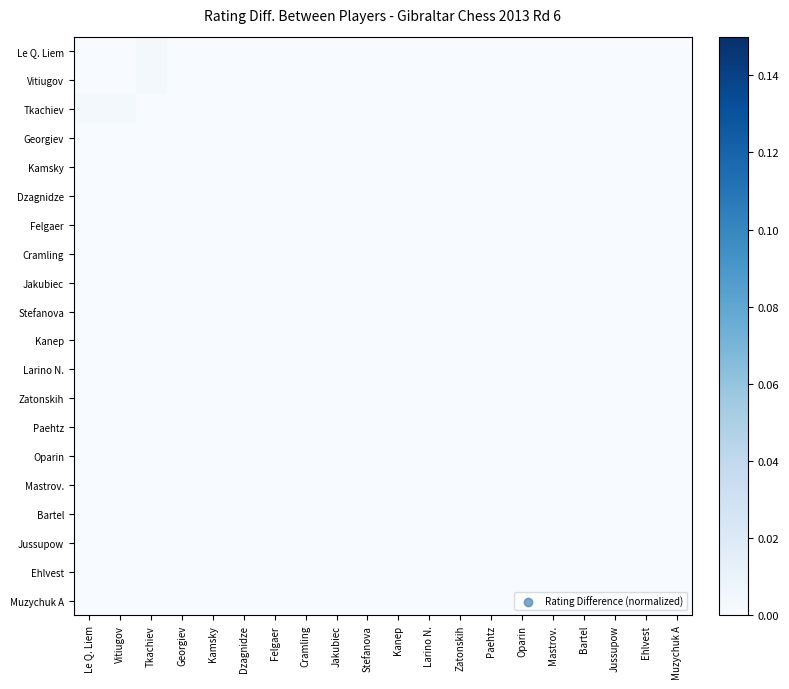

Reading left to right, extract all data points from this chart.

Le Q. Liem: Le Q. Liem=0.0	Vitiugov=0.0	Tkachiev=0.0	Georgiev=0.0	Kamsky=0.0	Dzagnidze=0.0	Felgaer=0.0	Cramling=0.0	Jakubiec=0.0	Stefanova=0.0	Kanep=0.0	Larino N.=0.0	Zatonskih=0.0	Paehtz=0.0	Oparin=0.0	Mastrov.=0.0	Bartel=0.0	Jussupow=0.0	Ehlvest=0.0	Muzychuk A=0.0
Vitiugov: Le Q. Liem=0.0	Vitiugov=0.0	Tkachiev=0.0	Georgiev=0.0	Kamsky=0.0	Dzagnidze=0.0	Felgaer=0.0	Cramling=0.0	Jakubiec=0.0	Stefanova=0.0	Kanep=0.0	Larino N.=0.0	Zatonskih=0.0	Paehtz=0.0	Oparin=0.0	Mastrov.=0.0	Bartel=0.0	Jussupow=0.0	Ehlvest=0.0	Muzychuk A=0.0
Tkachiev: Le Q. Liem=0.0	Vitiugov=0.0	Tkachiev=0.0	Georgiev=0.0	Kamsky=0.0	Dzagnidze=0.0	Felgaer=0.0	Cramling=0.0	Jakubiec=0.0	Stefanova=0.0	Kanep=0.0	Larino N.=0.0	Zatonskih=0.0	Paehtz=0.0	Oparin=0.0	Mastrov.=0.0	Bartel=0.0	Jussupow=0.0	Ehlvest=0.0	Muzychuk A=0.0
Georgiev: Le Q. Liem=0.0	Vitiugov=0.0	Tkachiev=0.0	Georgiev=0.0	Kamsky=0.0	Dzagnidze=0.0	Felgaer=0.0	Cramling=0.0	Jakubiec=0.0	Stefanova=0.0	Kanep=0.0	Larino N.=0.0	Zatonskih=0.0	Paehtz=0.0	Oparin=0.0	Mastrov.=0.0	Bartel=0.0	Jussupow=0.0	Ehlvest=0.0	Muzychuk A=0.0
Kamsky: Le Q. Liem=0.0	Vitiugov=0.0	Tkachiev=0.0	Georgiev=0.0	Kamsky=0.0	Dzagnidze=0.0	Felgaer=0.0	Cramling=0.0	Jakubiec=0.0	Stefanova=0.0	Kanep=0.0	Larino N.=0.0	Zatonskih=0.0	Paehtz=0.0	Oparin=0.0	Mastrov.=0.0	Bartel=0.0	Jussupow=0.0	Ehlvest=0.0	Muzychuk A=0.0
Dzagnidze: Le Q. Liem=0.0	Vitiugov=0.0	Tkachiev=0.0	Georgiev=0.0	Kamsky=0.0	Dzagnidze=0.0	Felgaer=0.0	Cramling=0.0	Jakubiec=0.0	Stefanova=0.0	Kanep=0.0	Larino N.=0.0	Zatonskih=0.0	Paehtz=0.0	Oparin=0.0	Mastrov.=0.0	Bartel=0.0	Jussupow=0.0	Ehlvest=0.0	Muzychuk A=0.0
Felgaer: Le Q. Liem=0.0	Vitiugov=0.0	Tkachiev=0.0	Georgiev=0.0	Kamsky=0.0	Dzagnidze=0.0	Felgaer=0.0	Cramling=0.0	Jakubiec=0.0	Stefanova=0.0	Kanep=0.0	Larino N.=0.0	Zatonskih=0.0	Paehtz=0.0	Oparin=0.0	Mastrov.=0.0	Bartel=0.0	Jussupow=0.0	Ehlvest=0.0	Muzychuk A=0.0
Cramling: Le Q. Liem=0.0	Vitiugov=0.0	Tkachiev=0.0	Georgiev=0.0	Kamsky=0.0	Dzagnidze=0.0	Felgaer=0.0	Cramling=0.0	Jakubiec=0.0	Stefanova=0.0	Kanep=0.0	Larino N.=0.0	Zatonskih=0.0	Paehtz=0.0	Oparin=0.0	Mastrov.=0.0	Bartel=0.0	Jussupow=0.0	Ehlvest=0.0	Muzychuk A=0.0
Jakubiec: Le Q. Liem=0.0	Vitiugov=0.0	Tkachiev=0.0	Georgiev=0.0	Kamsky=0.0	Dzagnidze=0.0	Felgaer=0.0	Cramling=0.0	Jakubiec=0.0	Stefanova=0.0	Kanep=0.0	Larino N.=0.0	Zatonskih=0.0	Paehtz=0.0	Oparin=0.0	Mastrov.=0.0	Bartel=0.0	Jussupow=0.0	Ehlvest=0.0	Muzychuk A=0.0
Stefanova: Le Q. Liem=0.0	Vitiugov=0.0	Tkachiev=0.0	Georgiev=0.0	Kamsky=0.0	Dzagnidze=0.0	Felgaer=0.0	Cramling=0.0	Jakubiec=0.0	Stefanova=0.0	Kanep=0.0	Larino N.=0.0	Zatonskih=0.0	Paehtz=0.0	Oparin=0.0	Mastrov.=0.0	Bartel=0.0	Jussupow=0.0	Ehlvest=0.0	Muzychuk A=0.0
Kanep: Le Q. Liem=0.0	Vitiugov=0.0	Tkachiev=0.0	Georgiev=0.0	Kamsky=0.0	Dzagnidze=0.0	Felgaer=0.0	Cramling=0.0	Jakubiec=0.0	Stefanova=0.0	Kanep=0.0	Larino N.=0.0	Zatonskih=0.0	Paehtz=0.0	Oparin=0.0	Mastrov.=0.0	Bartel=0.0	Jussupow=0.0	Ehlvest=0.0	Muzychuk A=0.0
Larino N.: Le Q. Liem=0.0	Vitiugov=0.0	Tkachiev=0.0	Georgiev=0.0	Kamsky=0.0	Dzagnidze=0.0	Felgaer=0.0	Cramling=0.0	Jakubiec=0.0	Stefanova=0.0	Kanep=0.0	Larino N.=0.0	Zatonskih=0.0	Paehtz=0.0	Oparin=0.0	Mastrov.=0.0	Bartel=0.0	Jussupow=0.0	Ehlvest=0.0	Muzychuk A=0.0
Zatonskih: Le Q. Liem=0.0	Vitiugov=0.0	Tkachiev=0.0	Georgiev=0.0	Kamsky=0.0	Dzagnidze=0.0	Felgaer=0.0	Cramling=0.0	Jakubiec=0.0	Stefanova=0.0	Kanep=0.0	Larino N.=0.0	Zatonskih=0.0	Paehtz=0.0	Oparin=0.0	Mastrov.=0.0	Bartel=0.0	Jussupow=0.0	Ehlvest=0.0	Muzychuk A=0.0
Paehtz: Le Q. Liem=0.0	Vitiugov=0.0	Tkachiev=0.0	Georgiev=0.0	Kamsky=0.0	Dzagnidze=0.0	Felgaer=0.0	Cramling=0.0	Jakubiec=0.0	Stefanova=0.0	Kanep=0.0	Larino N.=0.0	Zatonskih=0.0	Paehtz=0.0	Oparin=0.0	Mastrov.=0.0	Bartel=0.0	Jussupow=0.0	Ehlvest=0.0	Muzychuk A=0.0
Oparin: Le Q. Liem=0.0	Vitiugov=0.0	Tkachiev=0.0	Georgiev=0.0	Kamsky=0.0	Dzagnidze=0.0	Felgaer=0.0	Cramling=0.0	Jakubiec=0.0	Stefanova=0.0	Kanep=0.0	Larino N.=0.0	Zatonskih=0.0	Paehtz=0.0	Oparin=0.0	Mastrov.=0.0	Bartel=0.0	Jussupow=0.0	Ehlvest=0.0	Muzychuk A=0.0
Mastrov.: Le Q. Liem=0.0	Vitiugov=0.0	Tkachiev=0.0	Georgiev=0.0	Kamsky=0.0	Dzagnidze=0.0	Felgaer=0.0	Cramling=0.0	Jakubiec=0.0	Stefanova=0.0	Kanep=0.0	Larino N.=0.0	Zatonskih=0.0	Paehtz=0.0	Oparin=0.0	Mastrov.=0.0	Bartel=0.0	Jussupow=0.0	Ehlvest=0.0	Muzychuk A=0.0
Bartel: Le Q. Liem=0.0	Vitiugov=0.0	Tkachiev=0.0	Georgiev=0.0	Kamsky=0.0	Dzagnidze=0.0	Felgaer=0.0	Cramling=0.0	Jakubiec=0.0	Stefanova=0.0	Kanep=0.0	Larino N.=0.0	Zatonskih=0.0	Paehtz=0.0	Oparin=0.0	Mastrov.=0.0	Bartel=0.0	Jussupow=0.0	Ehlvest=0.0	Muzychuk A=0.0
Jussupow: Le Q. Liem=0.0	Vitiugov=0.0	Tkachiev=0.0	Georgiev=0.0	Kamsky=0.0	Dzagnidze=0.0	Felgaer=0.0	Cramling=0.0	Jakubiec=0.0	Stefanova=0.0	Kanep=0.0	Larino N.=0.0	Zatonskih=0.0	Paehtz=0.0	Oparin=0.0	Mastrov.=0.0	Bartel=0.0	Jussupow=0.0	Ehlvest=0.0	Muzychuk A=0.0
Ehlvest: Le Q. Liem=0.0	Vitiugov=0.0	Tkachiev=0.0	Georgiev=0.0	Kamsky=0.0	Dzagnidze=0.0	Felgaer=0.0	Cramling=0.0	Jakubiec=0.0	Stefanova=0.0	Kanep=0.0	Larino N.=0.0	Zatonskih=0.0	Paehtz=0.0	Oparin=0.0	Mastrov.=0.0	Bartel=0.0	Jussupow=0.0	Ehlvest=0.0	Muzychuk A=0.0
Muzychuk A: Le Q. Liem=0.0	Vitiugov=0.0	Tkachiev=0.0	Georgiev=0.0	Kamsky=0.0	Dzagnidze=0.0	Felgaer=0.0	Cramling=0.0	Jakubiec=0.0	Stefanova=0.0	Kanep=0.0	Larino N.=0.0	Zatonskih=0.0	Paehtz=0.0	Oparin=0.0	Mastrov.=0.0	Bartel=0.0	Jussupow=0.0	Ehlvest=0.0	Muzychuk A=0.0